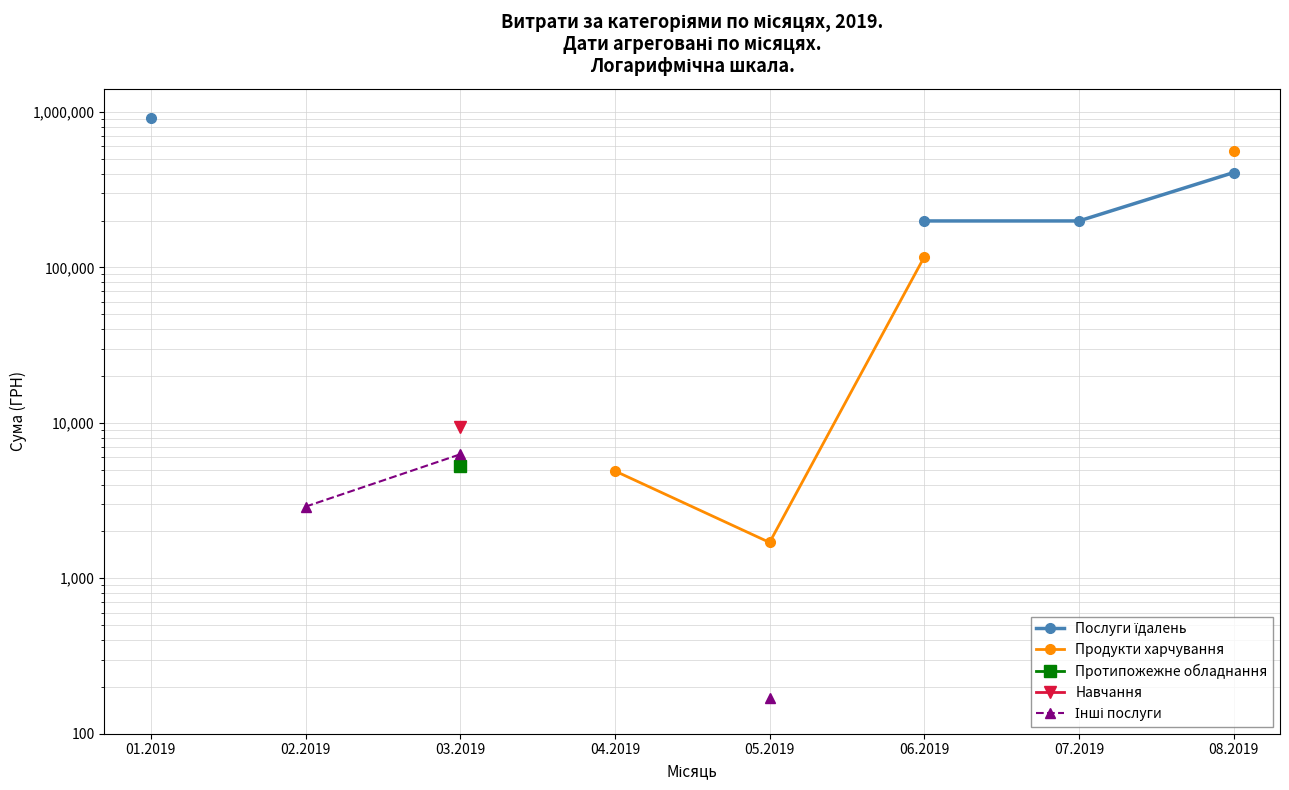

Which series has the widest spread of values?

Послуги їдалень